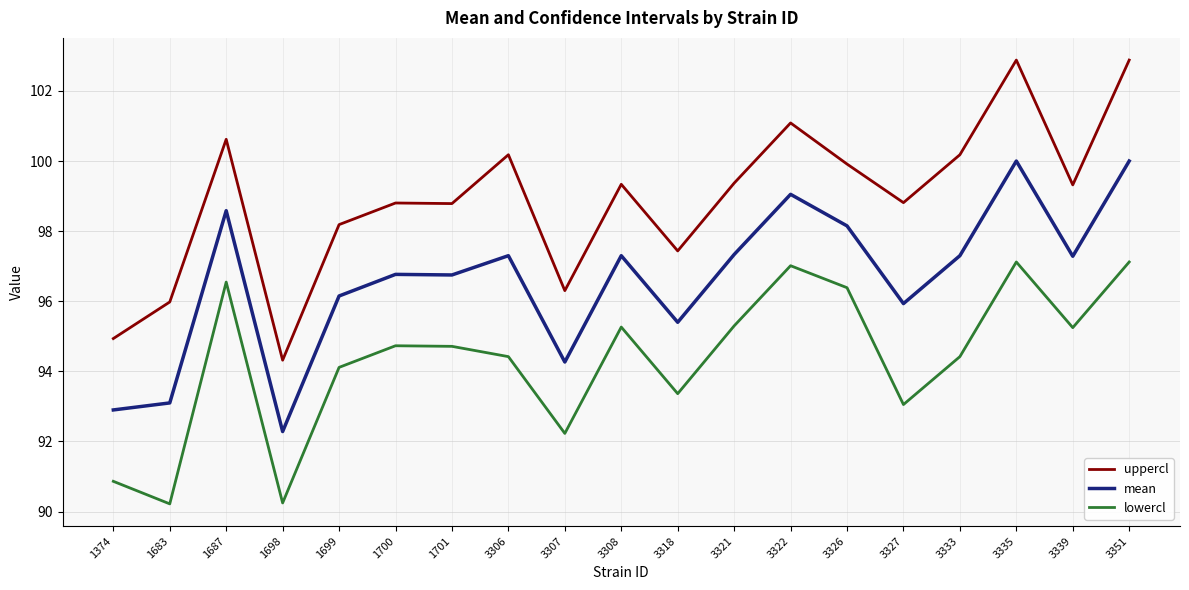

What is the total value across all series at 1700?

290.3